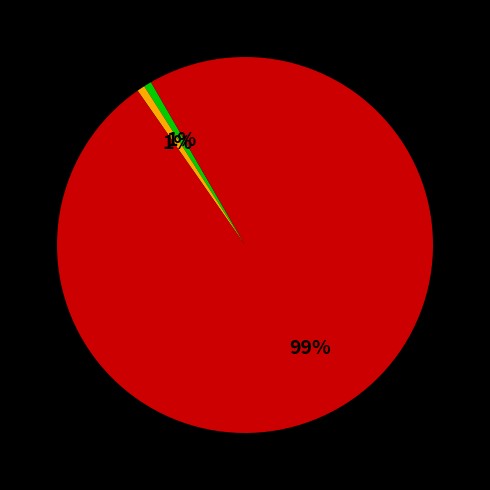

To the nearest percent, what is the average slice percentage?

33%